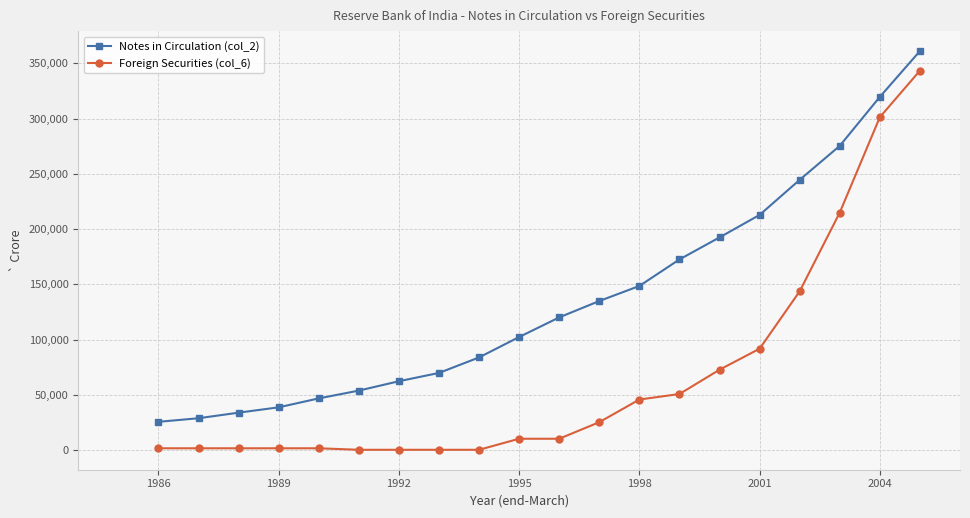

Which series has the largest range (max minus min)?

Foreign Securities (col_6)